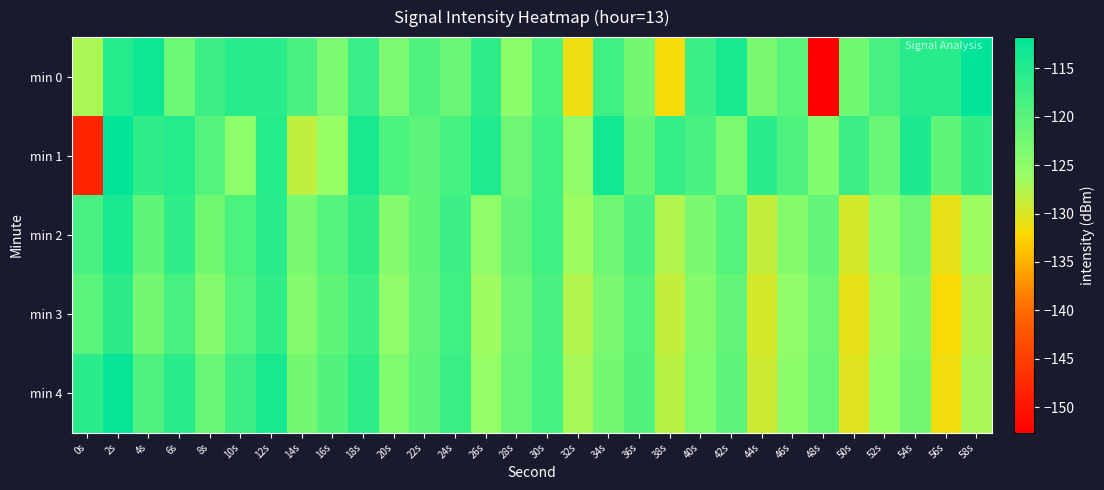

Count the number of data series in this chart.

5